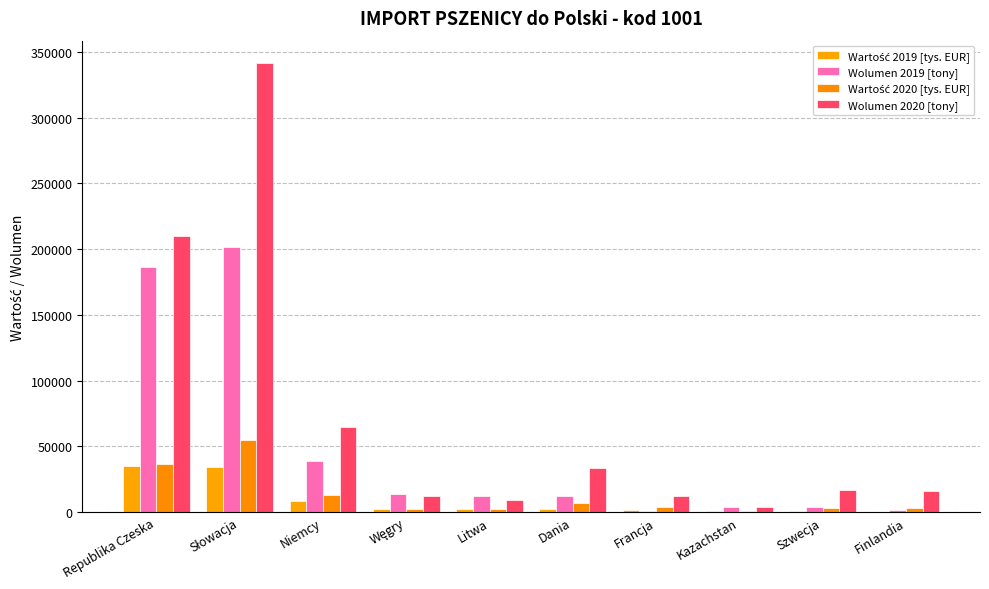

At how many categories does at least one series exceed 172656?

2